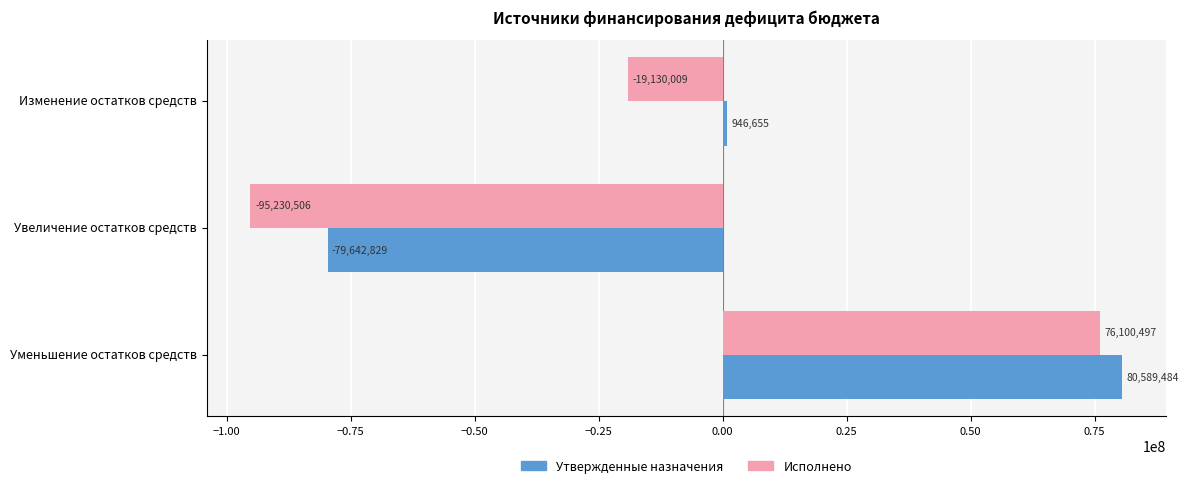

What is the approximate value of Исполнено at Уменьшение остатков средств?

76100496.9